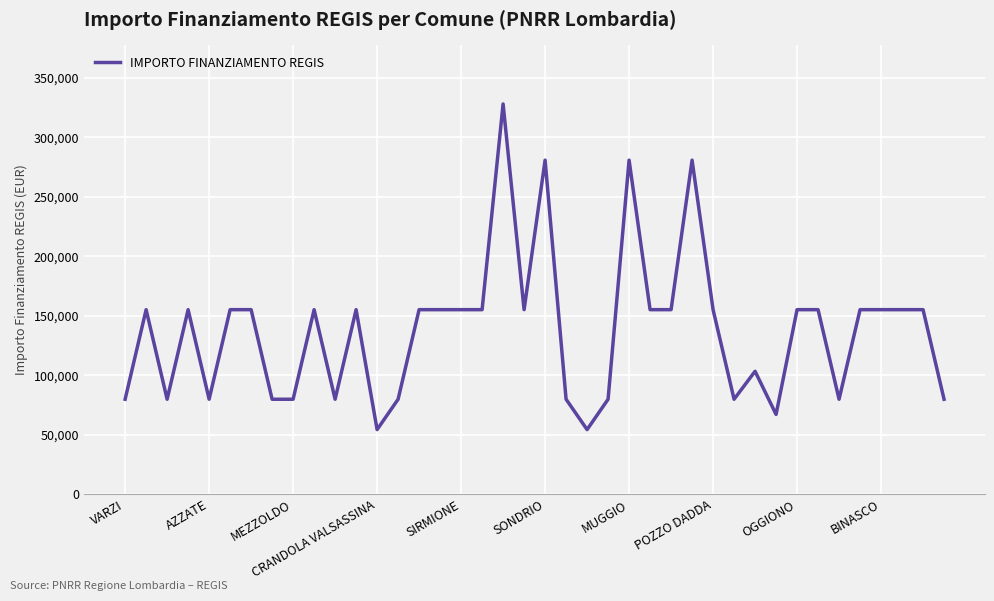

What is the difference between the maximum and minimum values?

273748